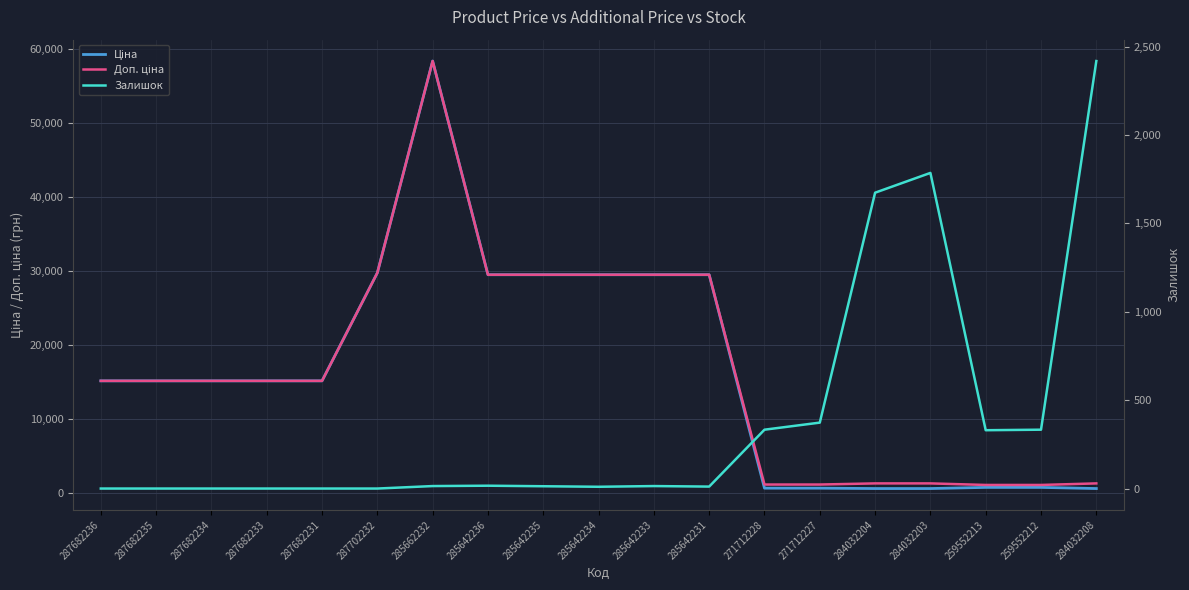

Which has a higher value, 259552213 or 284032208?

259552213